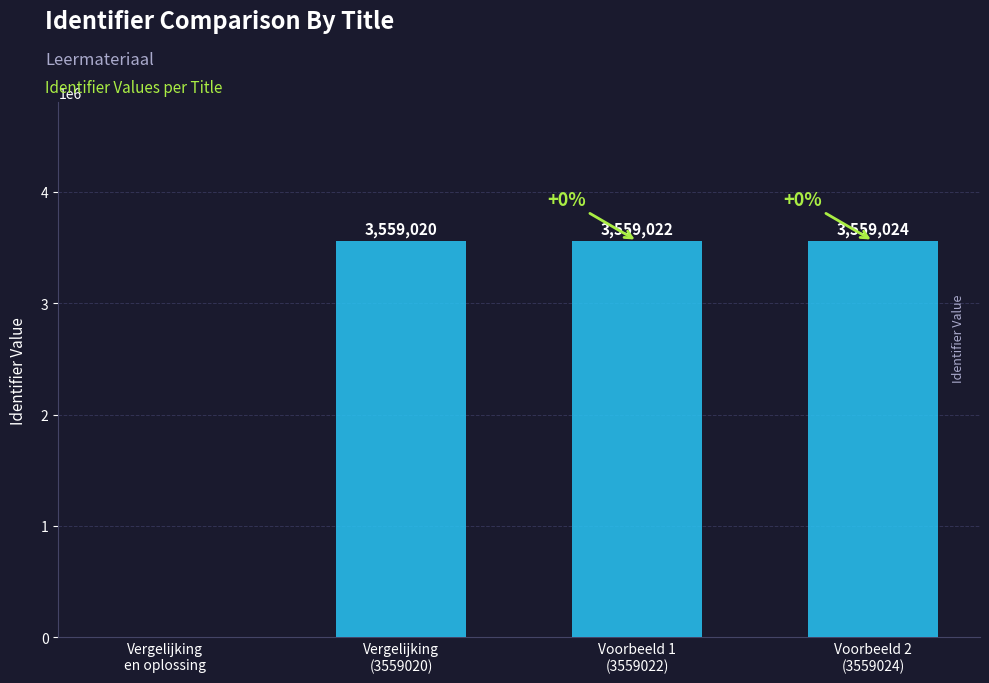

Reading left to right, what are all the values shown in this chart?

0	3559020	3559022	3559024